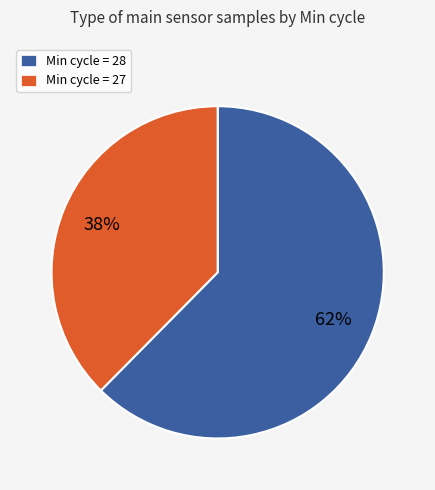

Approximately how many times larger is the value at Min cycle = 27 compared to Min cycle = 28?

0.6